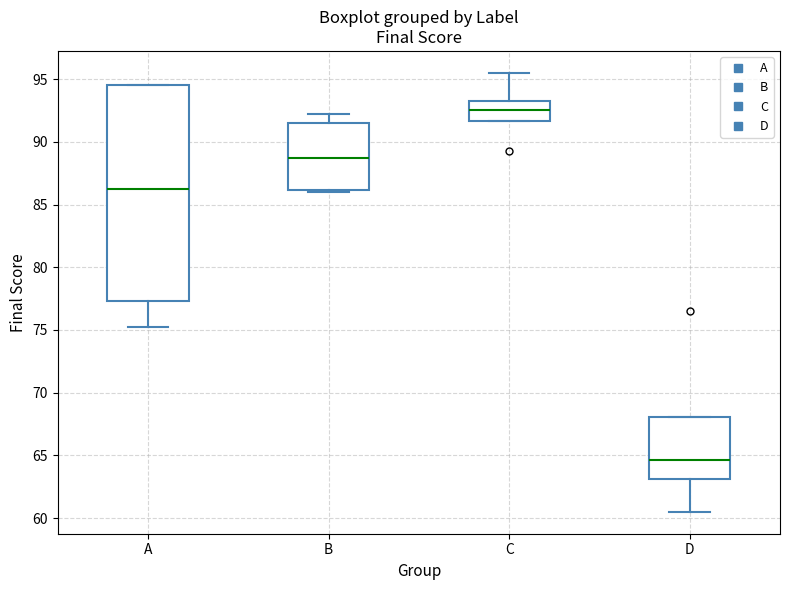

Reading left to right, read every box against the y-axis: the position of its median line, the range the box covers, and the ends of its whiskers. The values are not printed on the chart, so give them approximately, as read against the axis.

A: median 86.5, box 77.5 to 94.5, whiskers 75.5 to 94.5
B: median 89.0, box 86.0 to 91.5, whiskers 86.0 (just below the box's lower edge) to 92.5
C: median 92.5, box 91.5 to 93.5, whiskers 91.5 to 95.5
D: median 64.5, box 63.0 to 68.0, whiskers 60.5 to 68.0